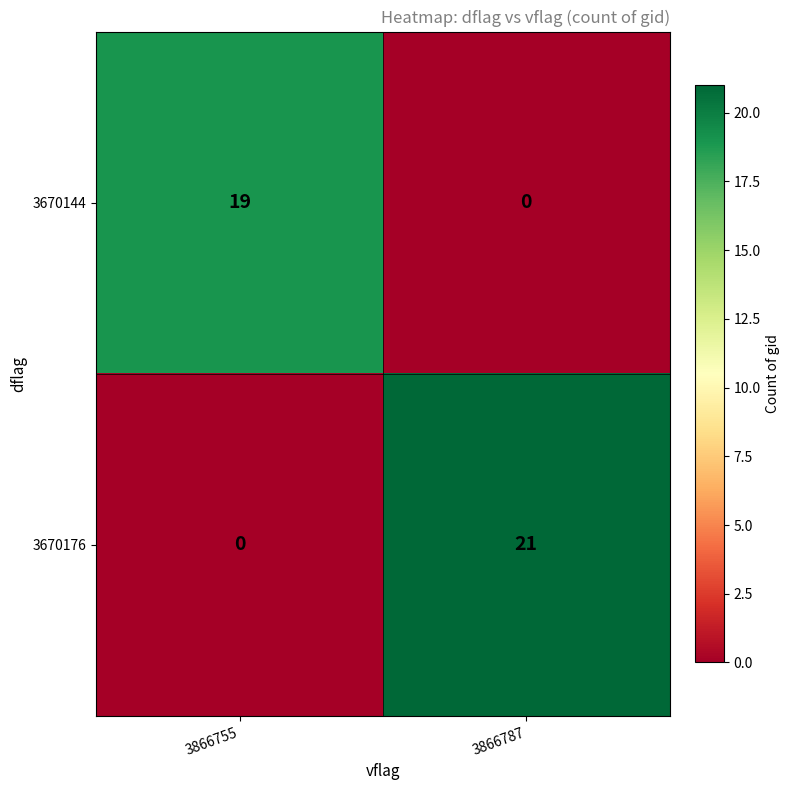

List the series in order of their peak value, highest first.

3670176, 3670144